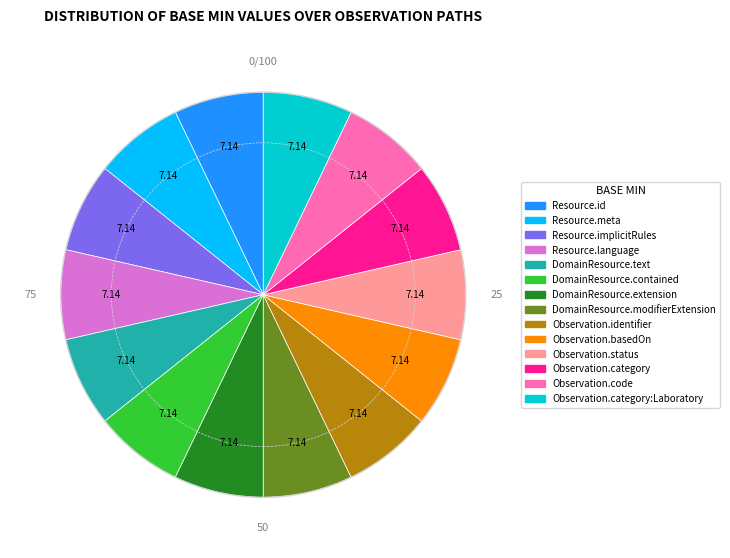

Is there a majority slice in this chart?

No